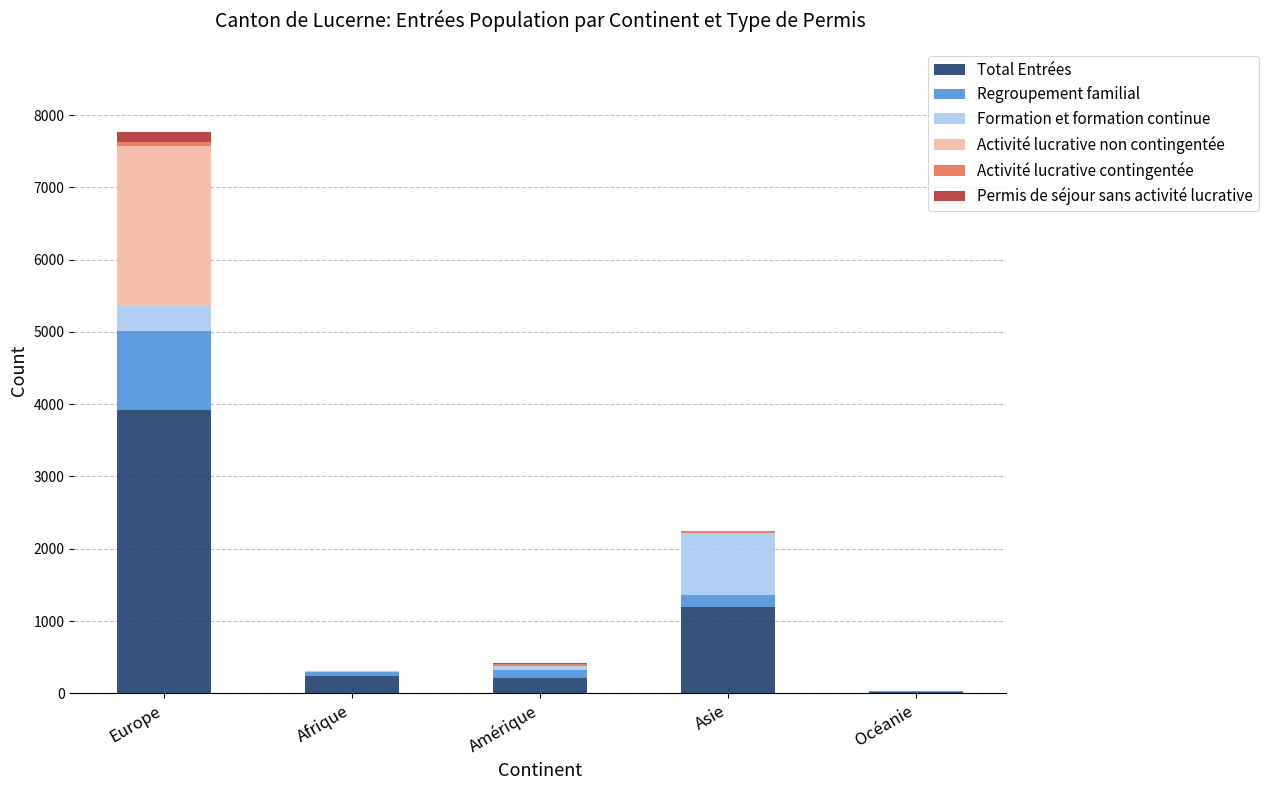

The value of Total Entrées at Europe is 2606. True or false?

False